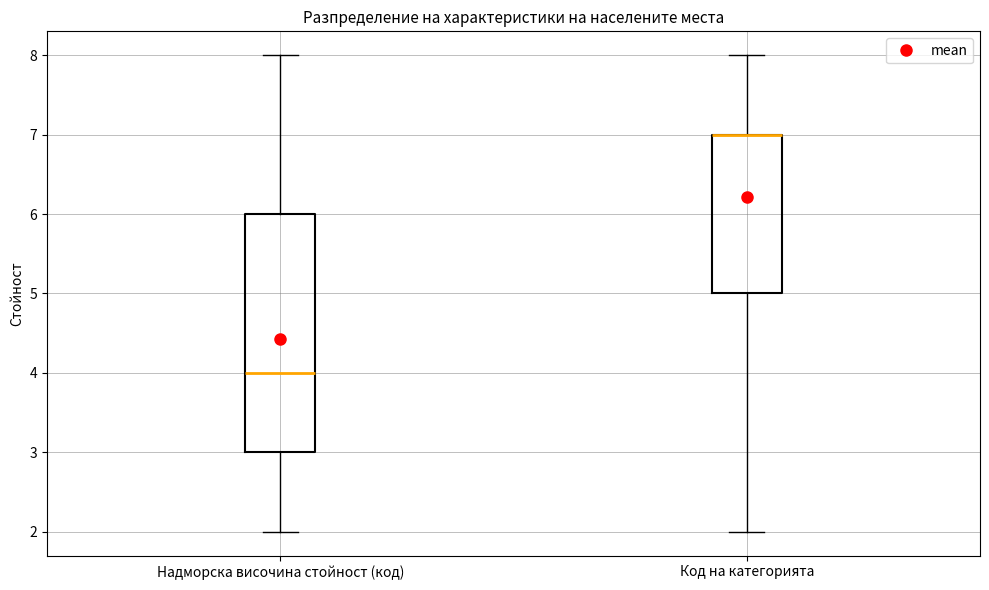

Reading left to right, transcribe this box plot: for each box, give where its median line is, the range the box spans, and where its two whiskers end, as read against the y-axis. The values are not printed on the chart, so give them approximately, as read against the axis.

Надморска височина стойност (код): median 4, box 3 to 6, whiskers 2 to 8
Код на категорията: median 7 (drawn on the box's upper edge), box 5 to 7, whiskers 2 to 8